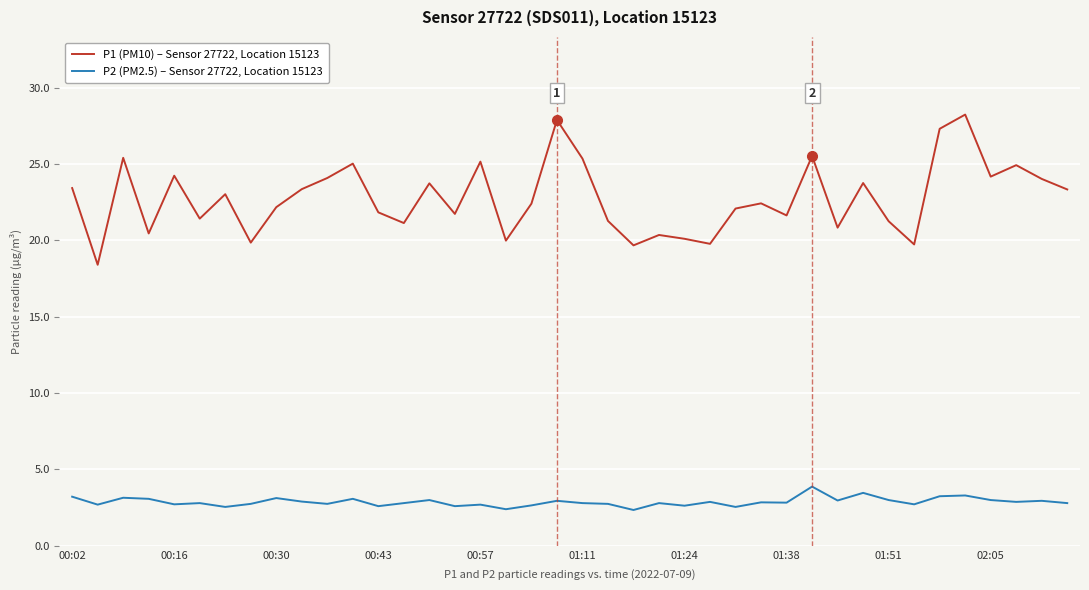

How many interior local valleys does the P1 (PM10) – Sensor 27722, Location 15123 series have?

13